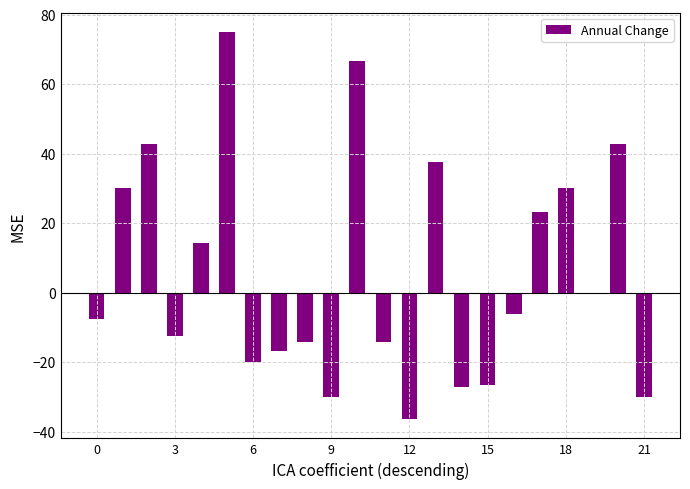

What is the sum of all values?

120.3